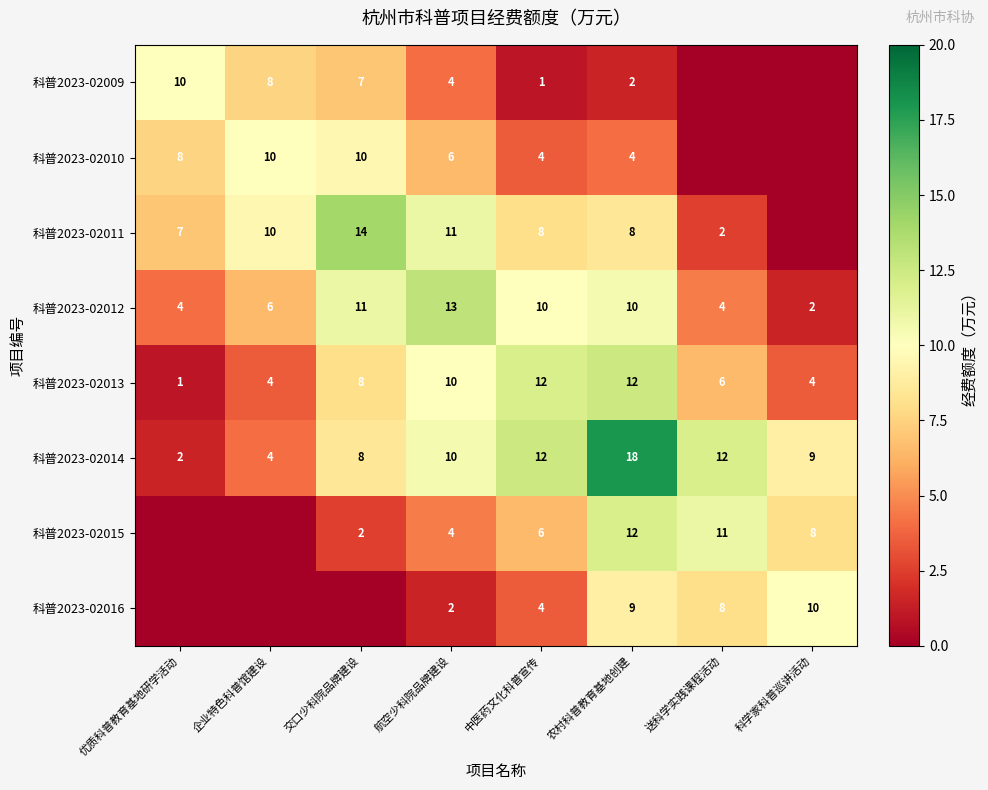

What is the difference between the maximum and minimum values in the 科普2023-02014 series?

16